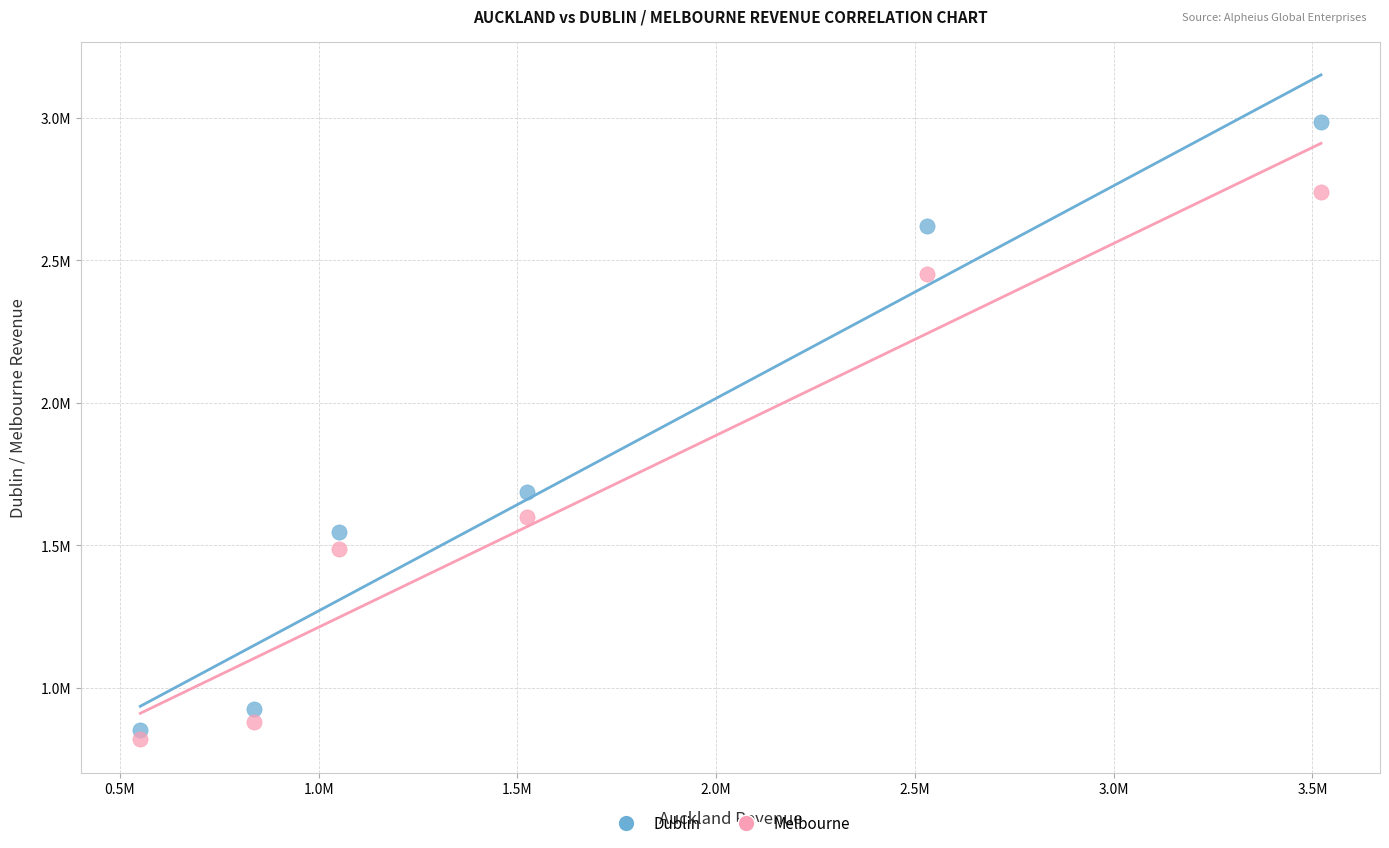

Which series contains the lowest Y value?

Melbourne